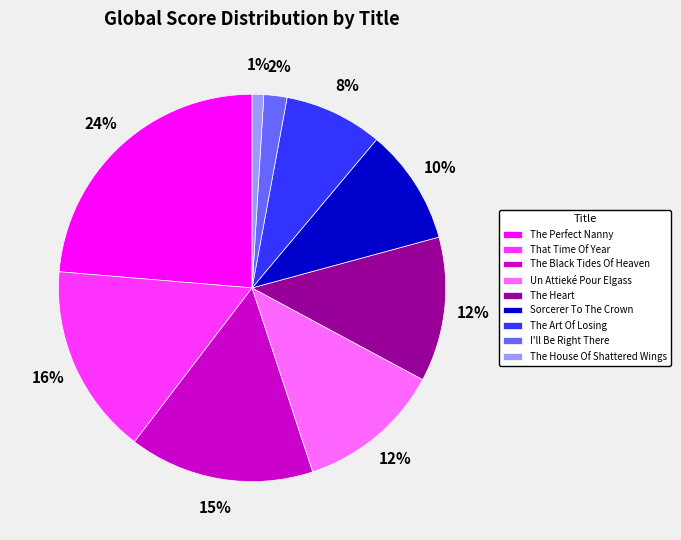

Between The House Of Shattered Wings and Sorcerer To The Crown, which is larger?

Sorcerer To The Crown